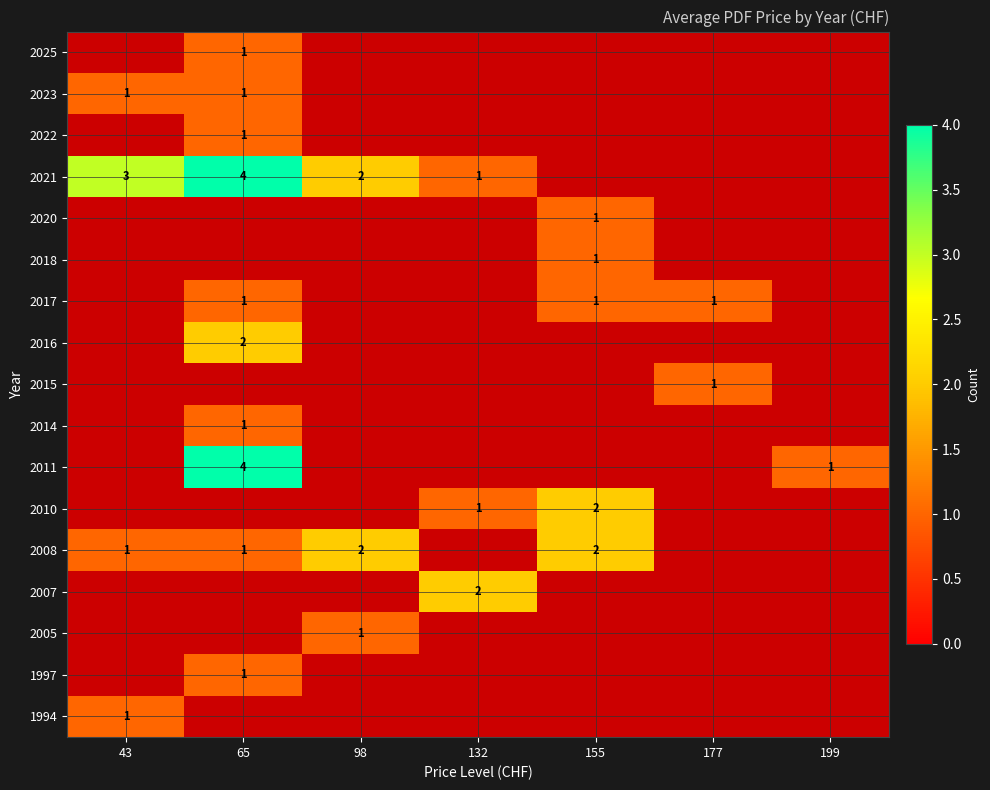

True or false: 2015 has a value of 1 at 177.

True